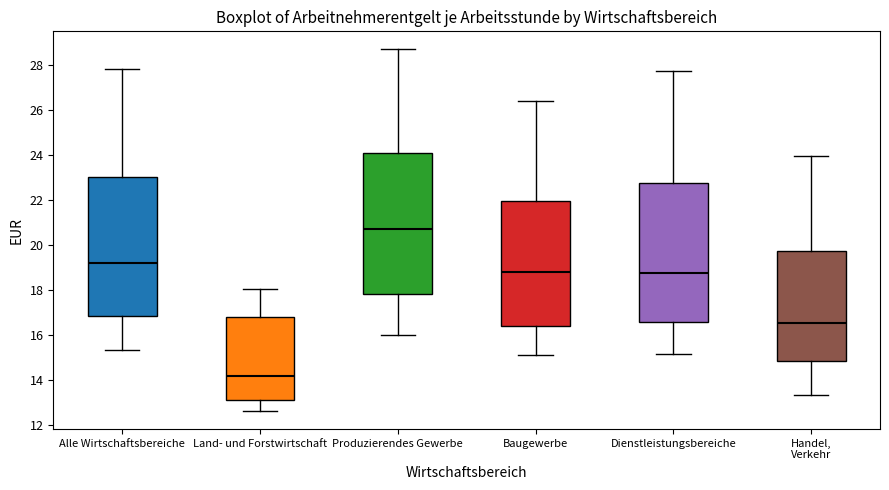

Where does the upper whisker of the box for Handel, Verkehr end on the y-axis? The values are not printed on the chart, so give them approximately, as read against the axis.

24.0